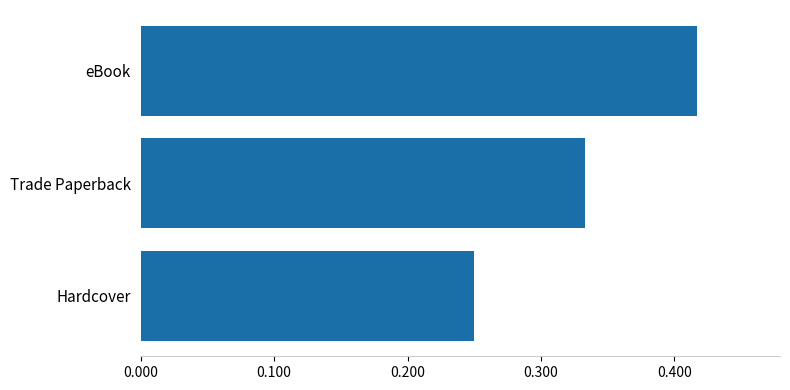

Which category has the lowest value across all series?

Hardcover